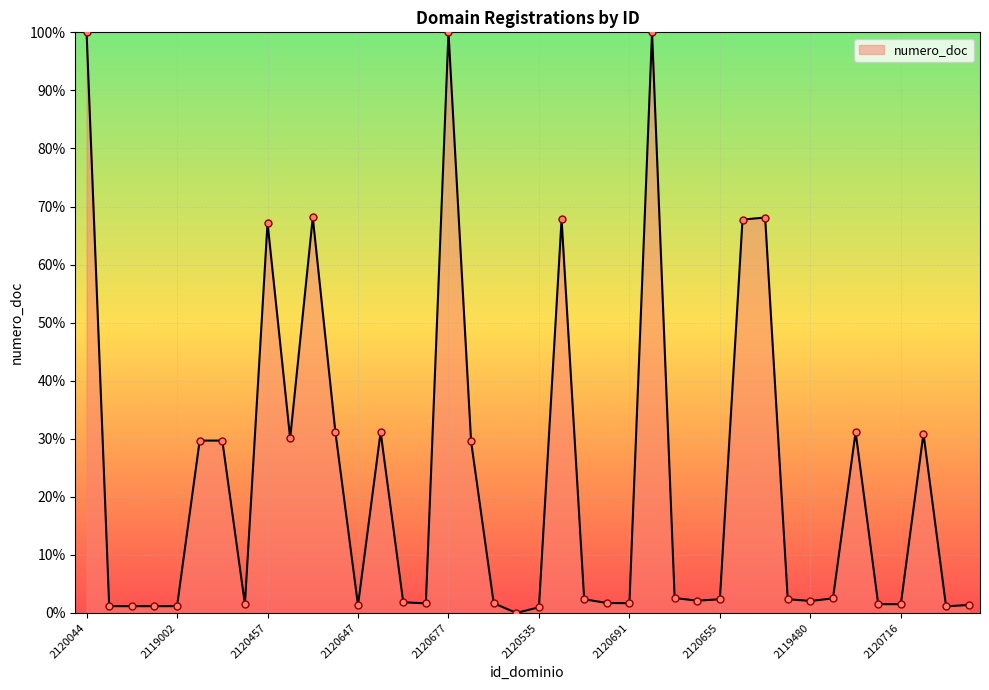

What is the maximum value shown in the chart?

100.0